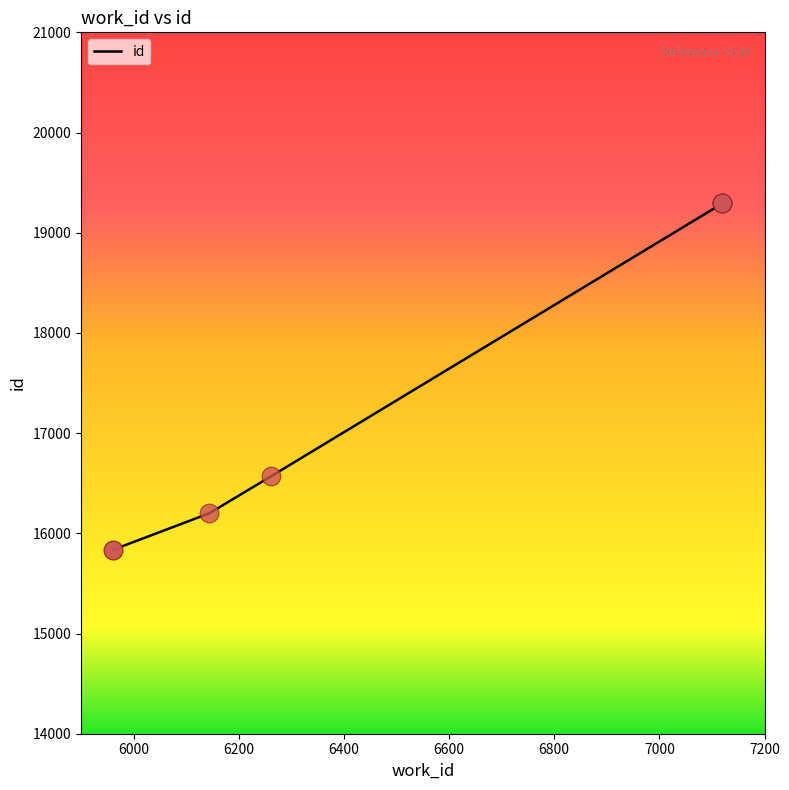

Between 7120 and 5960, which is larger?

7120